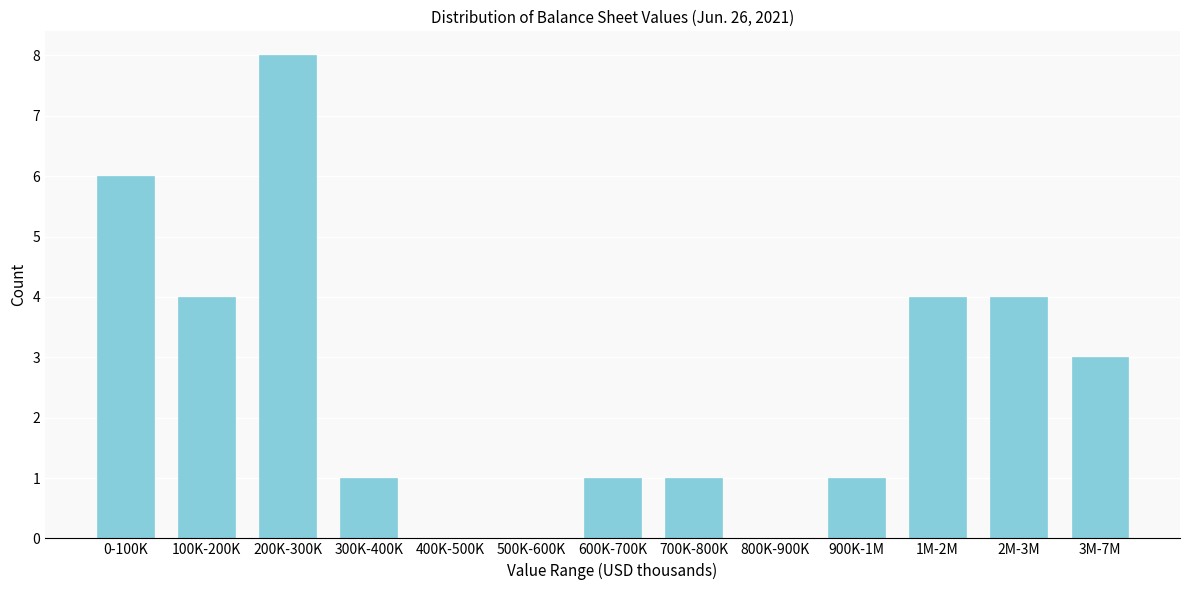

Reading right to left, extract all data points from this chart.

3M-7M=3	2M-3M=4	1M-2M=4	900K-1M=1	800K-900K=0	700K-800K=1	600K-700K=1	500K-600K=0	400K-500K=0	300K-400K=1	200K-300K=8	100K-200K=4	0-100K=6